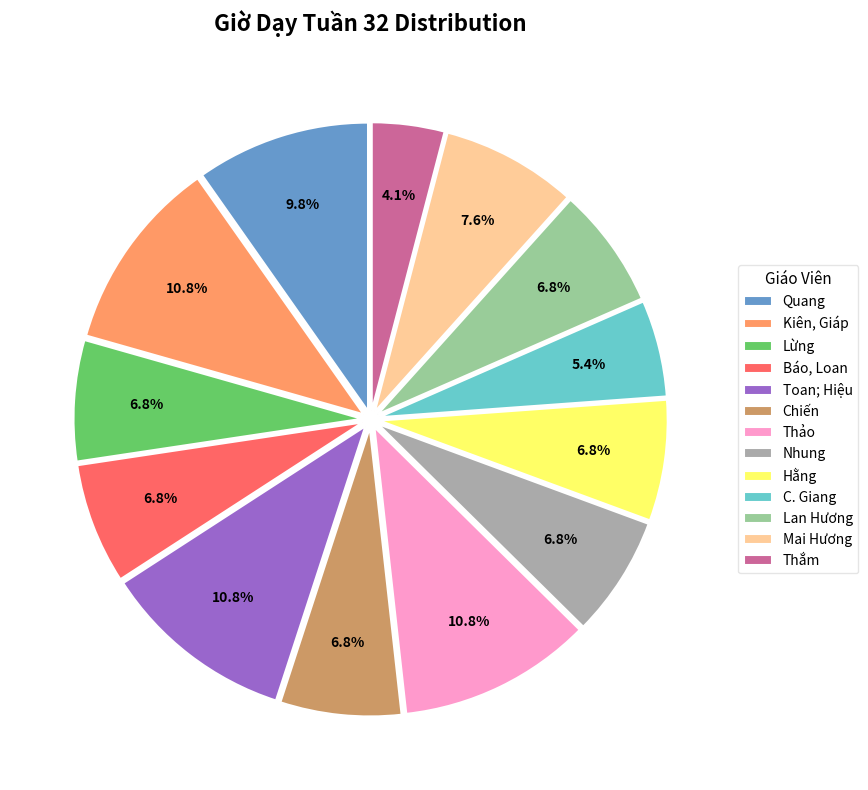

Does Kiên, Giáp represent more than half of the total?

No